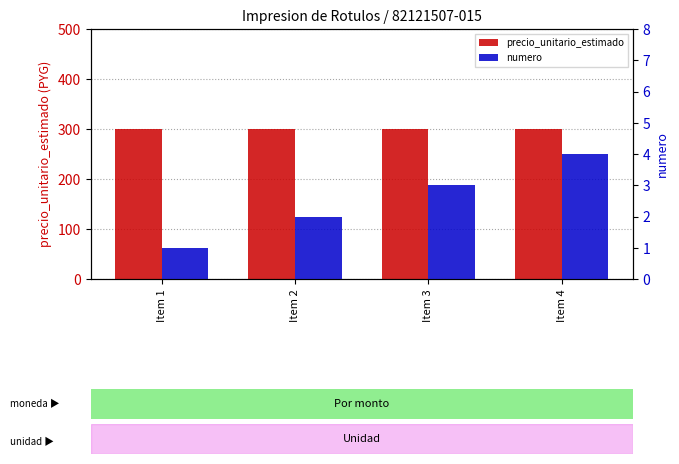

True or false: numero has a value of 1 at Item 3.

False